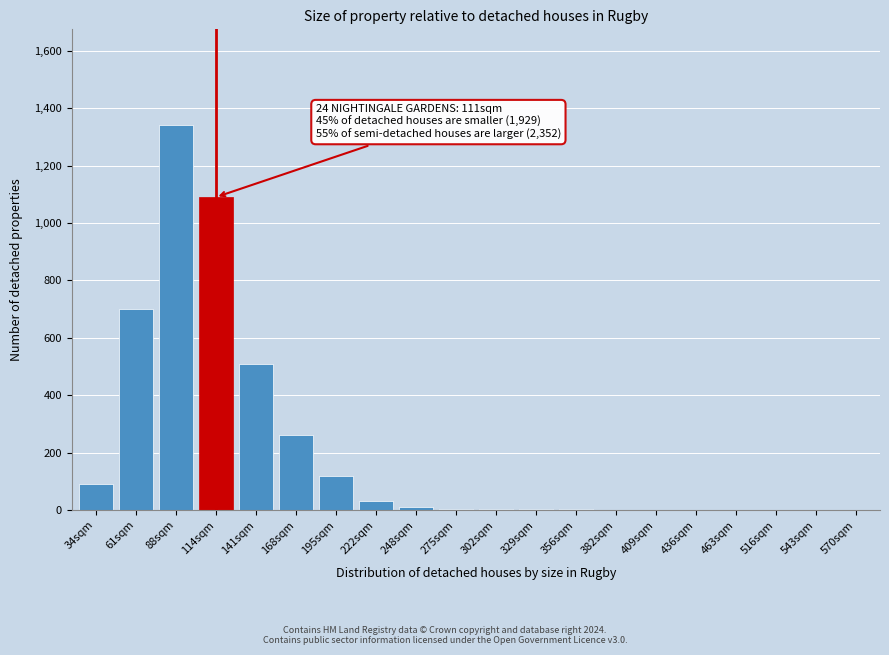

At which label is the value closest to 670?

61sqm